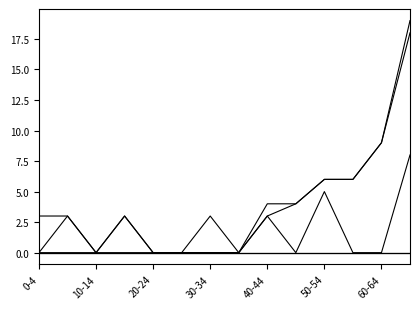

Does the chart have visible grid lines?

No